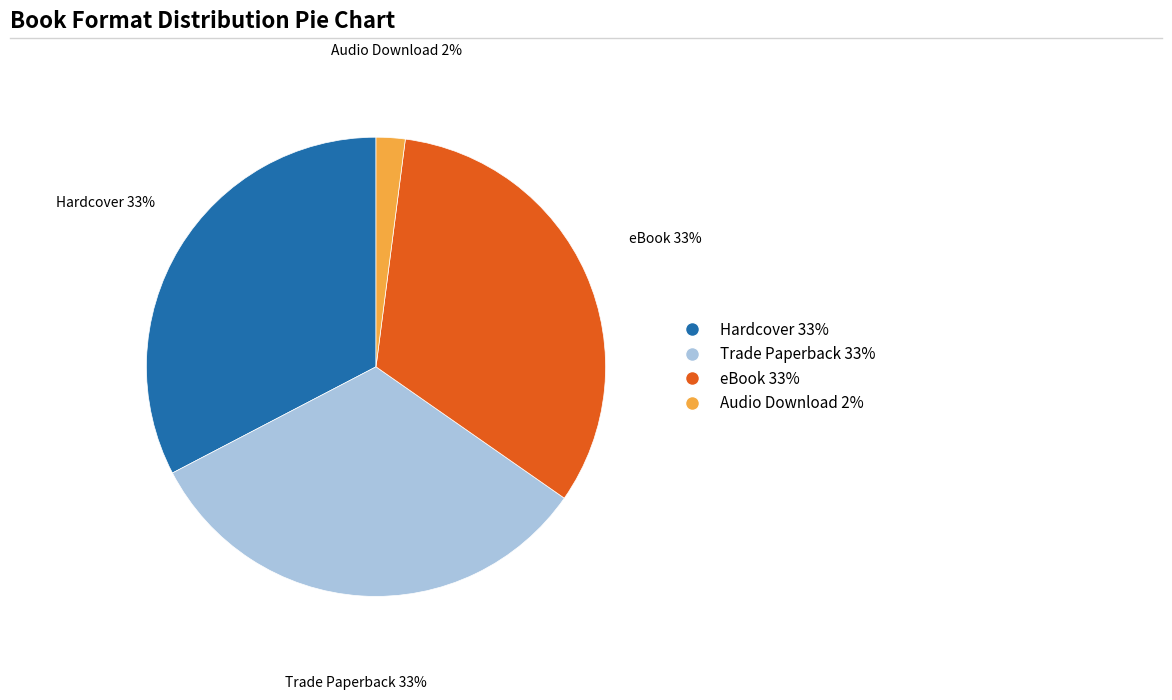

Is it true that Trade Paperback is 18% of the pie?

False